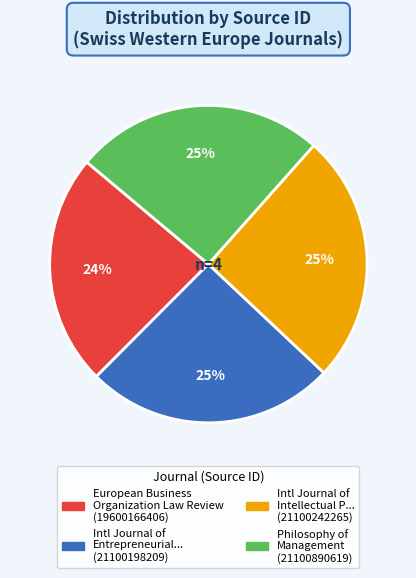

Does any single category account for the majority?

No